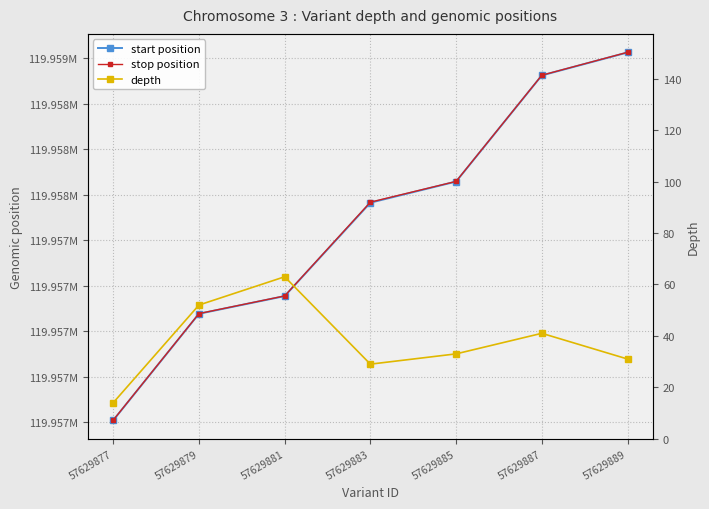

How many series are shown in this chart?

3